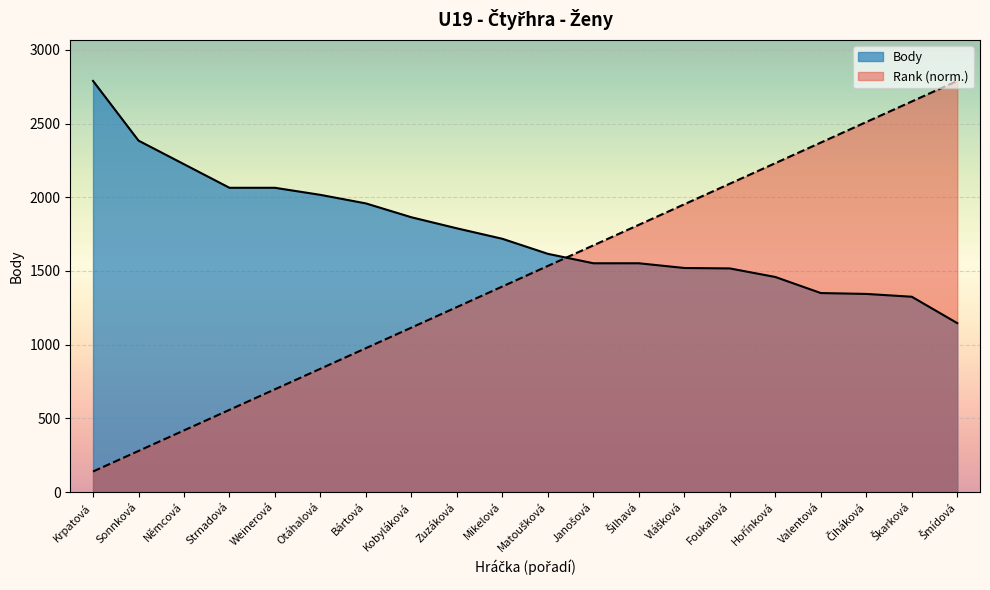

List the series in order of their peak value, lowest first.

Rank, Body